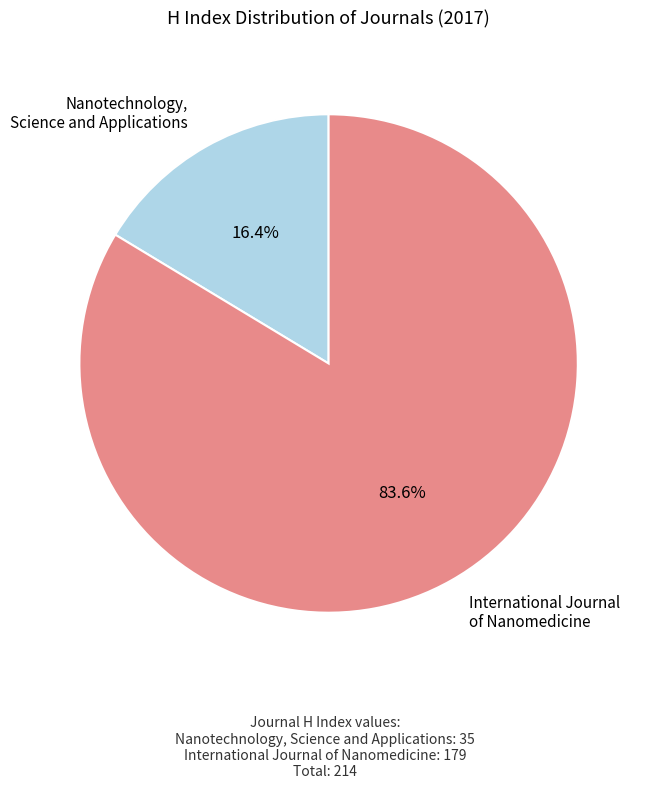

Which slice is the largest?

International Journal of Nanomedicine